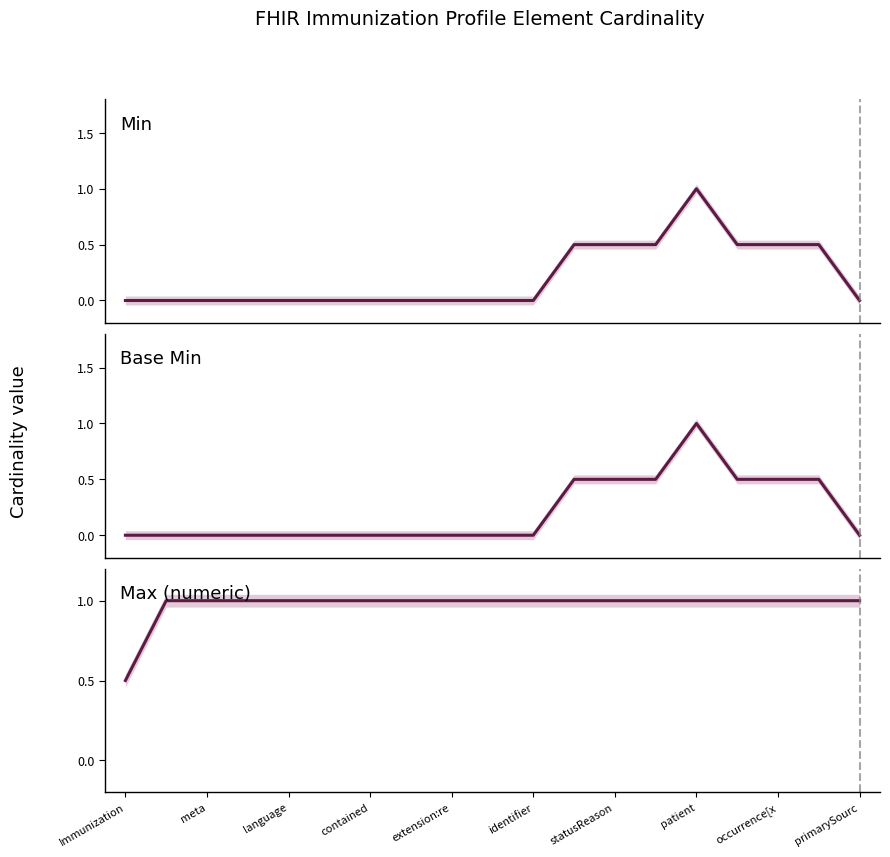

What is the highest value of the Min series?

1.0